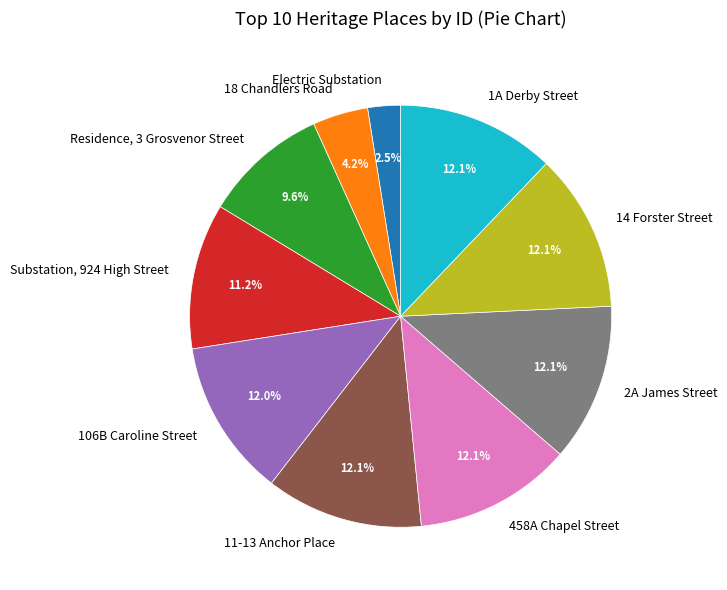

Between Residence, 3 Grosvenor Street and 458A Chapel Street, which is larger?

458A Chapel Street